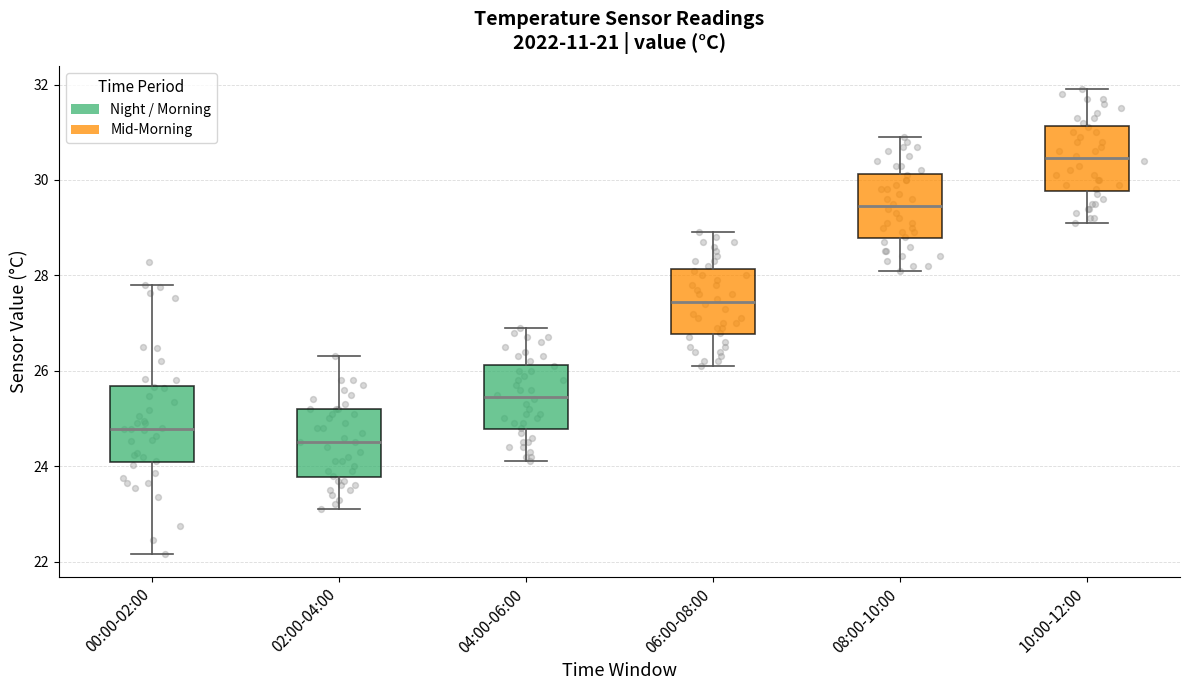

Where is the upper edge of the box for 02:00-04:00 on the y-axis? The values are not printed on the chart, so give them approximately, as read against the axis.

25.2